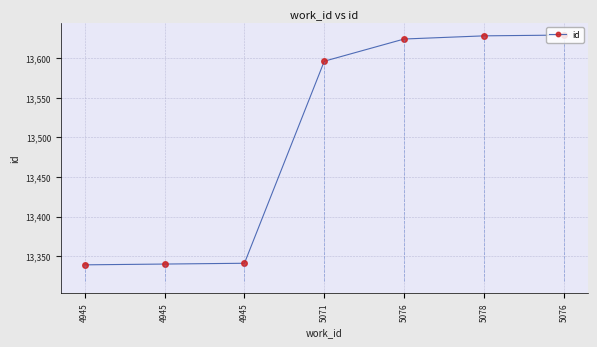

What is the smallest value displayed?

13339